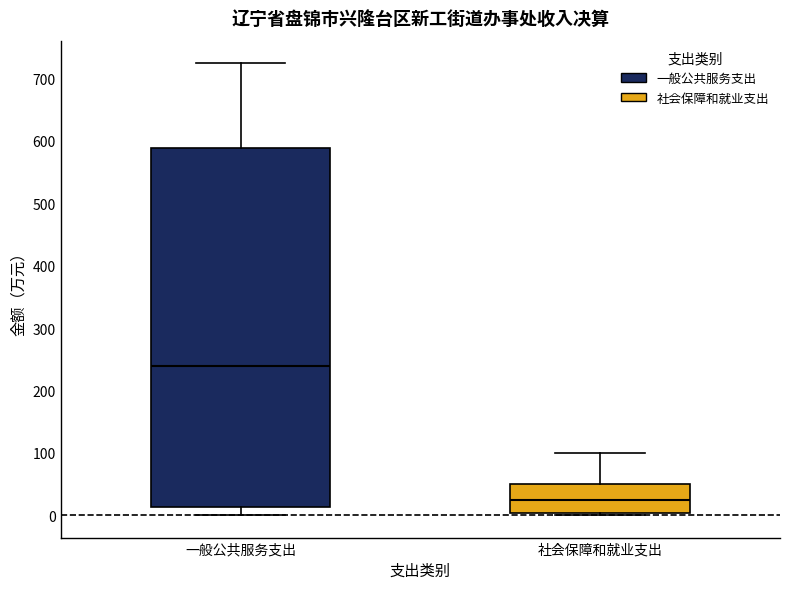

Which box has the lowest median line?

社会保障和就业支出